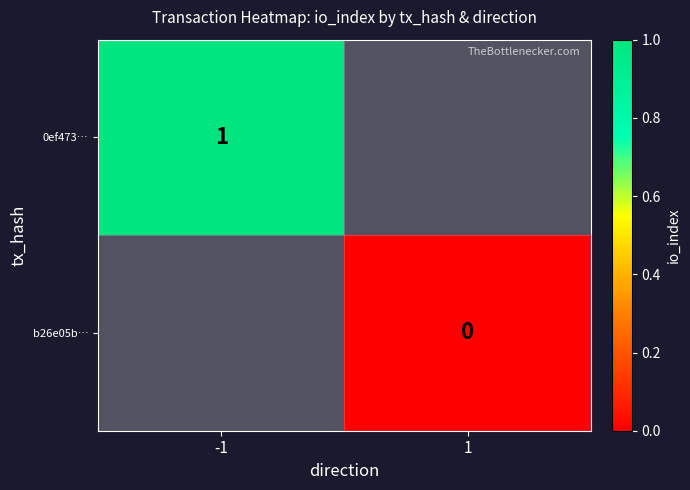

Is it true that 0ef473… equals 2 at -1?

False